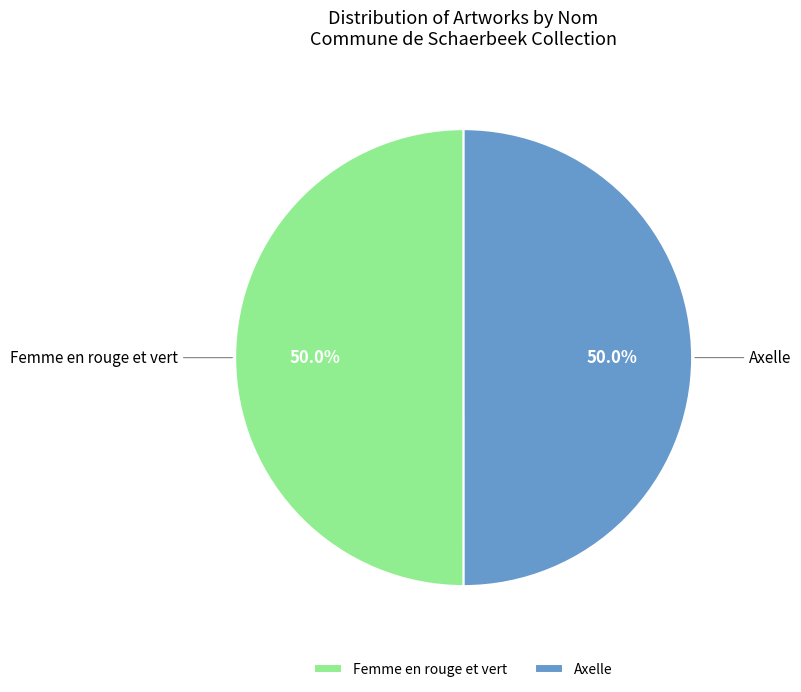

How much of the chart is everything except Femme en rouge et vert?

50.0%